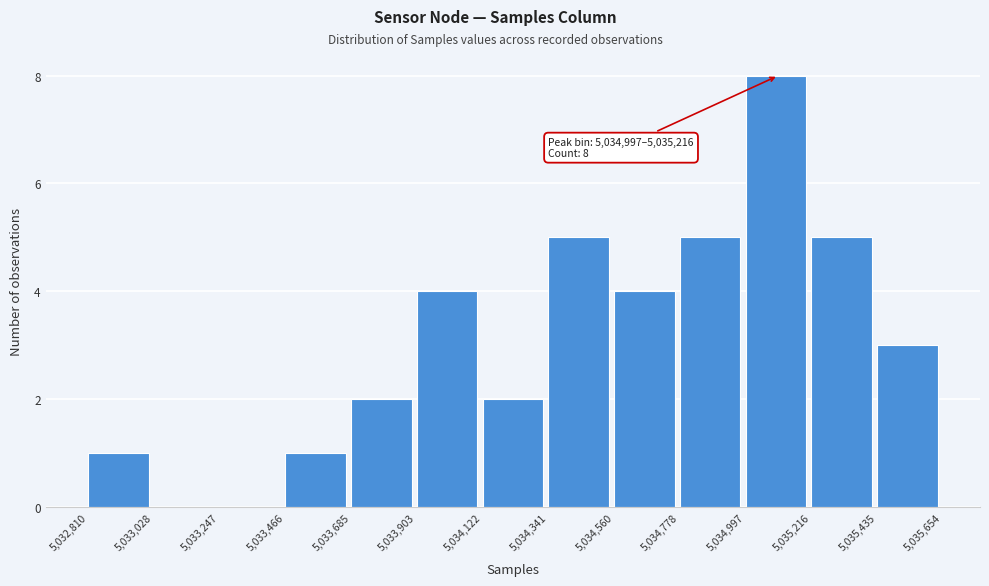

Over which range of the x-axis is the bar tallest?

5,034,997 to 5,035,216